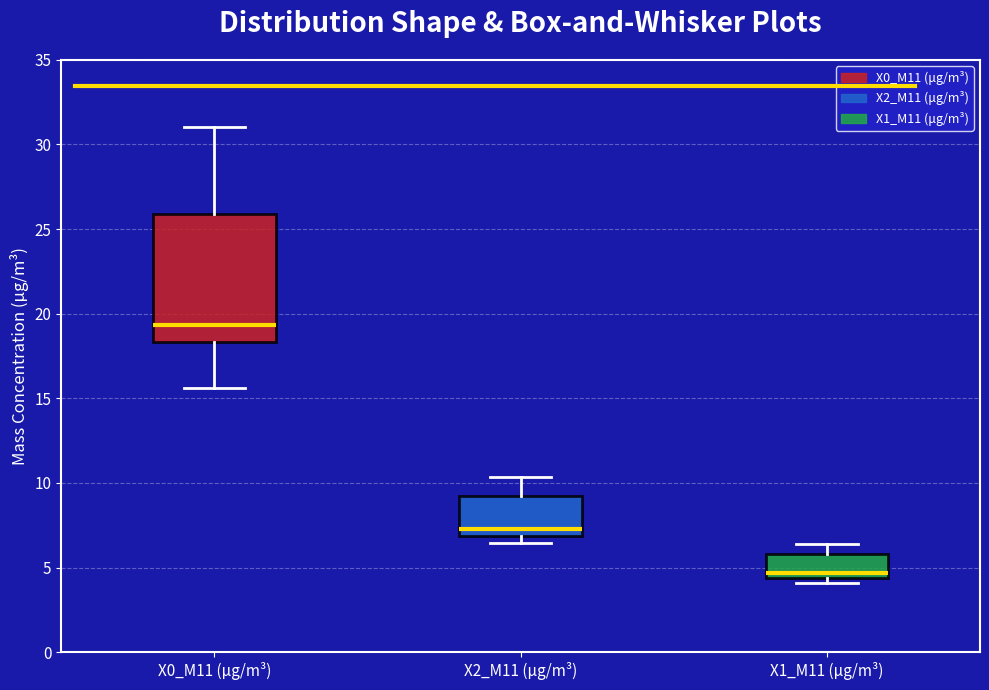

Reading left to right, transcribe this box plot: for each box, give where its median line is, the range the box spans, and where its two whiskers end, as read against the y-axis. The values are not printed on the chart, so give them approximately, as read against the axis.

X0_M11 (μg/m³): median 19.5, box 18.5 to 26.0, whiskers 15.5 to 31.0
X2_M11 (μg/m³): median 7.5, box 7.0 to 9.0, whiskers 6.5 to 10.5
X1_M11 (μg/m³): median 4.5 (just above the box's lower edge), box 4.5 to 6.0, whiskers 4.0 to 6.5